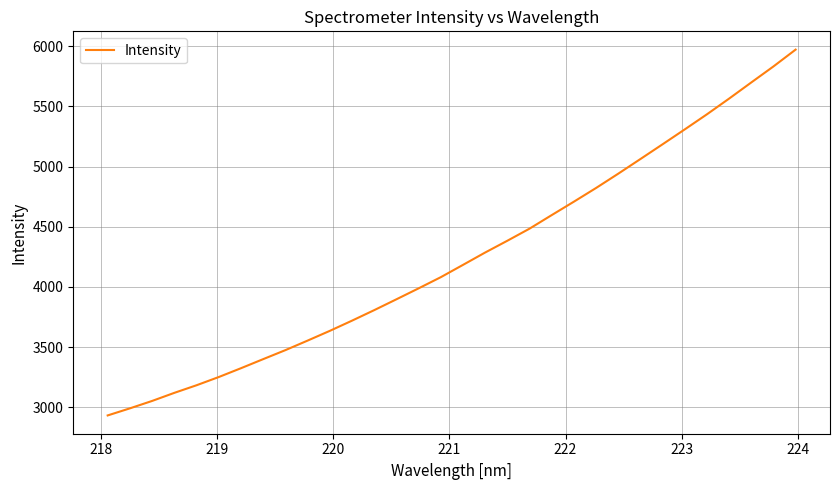

What is the difference between the maximum and second lowest values?

2981.1